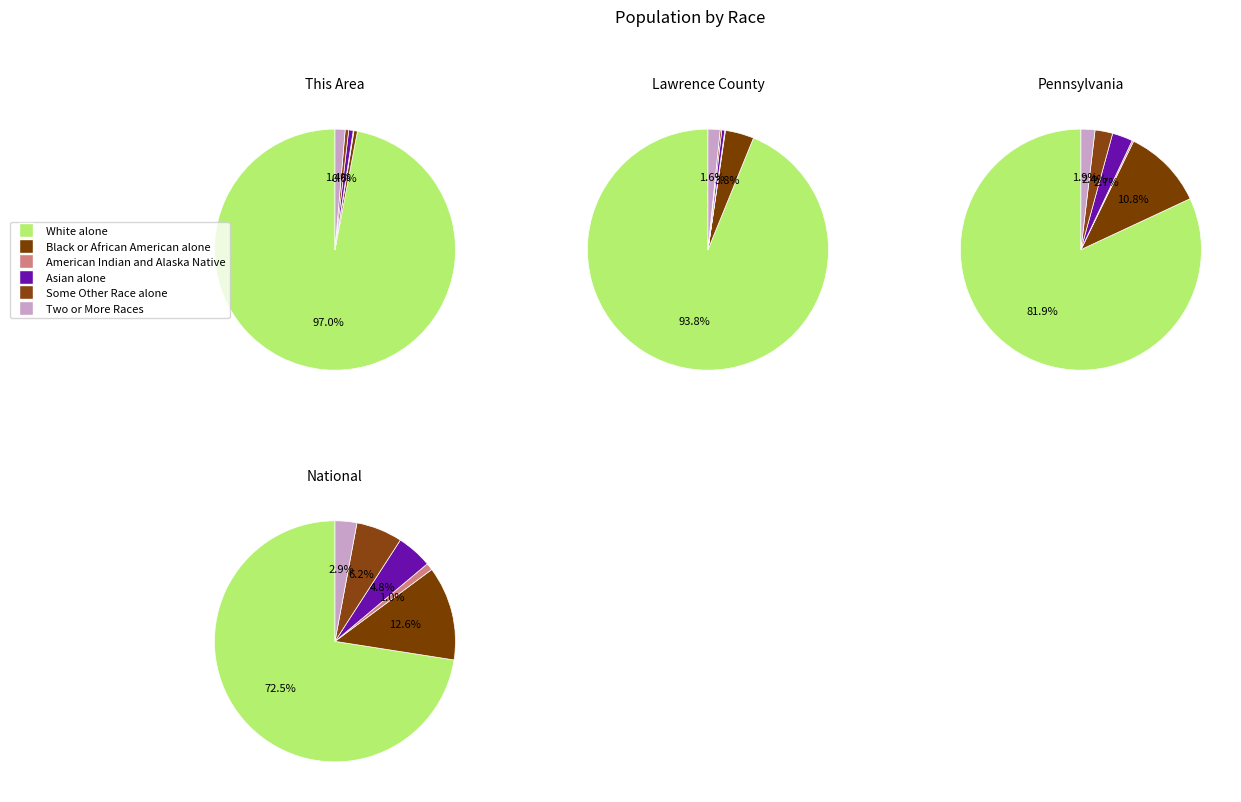

True or false: Lawrence County accounts for 9% of the total.

False